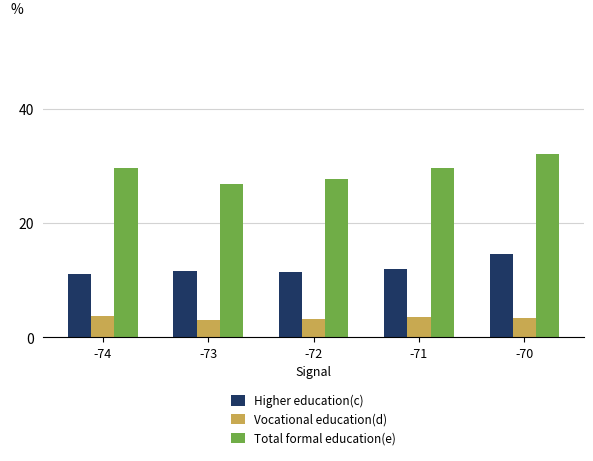

Is it true that Higher education(c) equals 24.4 at -70?

False